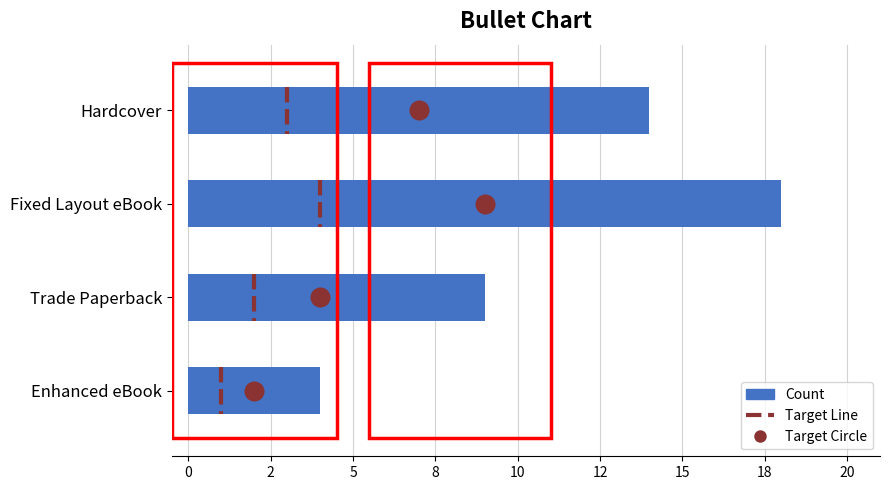

Approximately how many times larger is the value at Hardcover compared to Enhanced eBook?

3.5